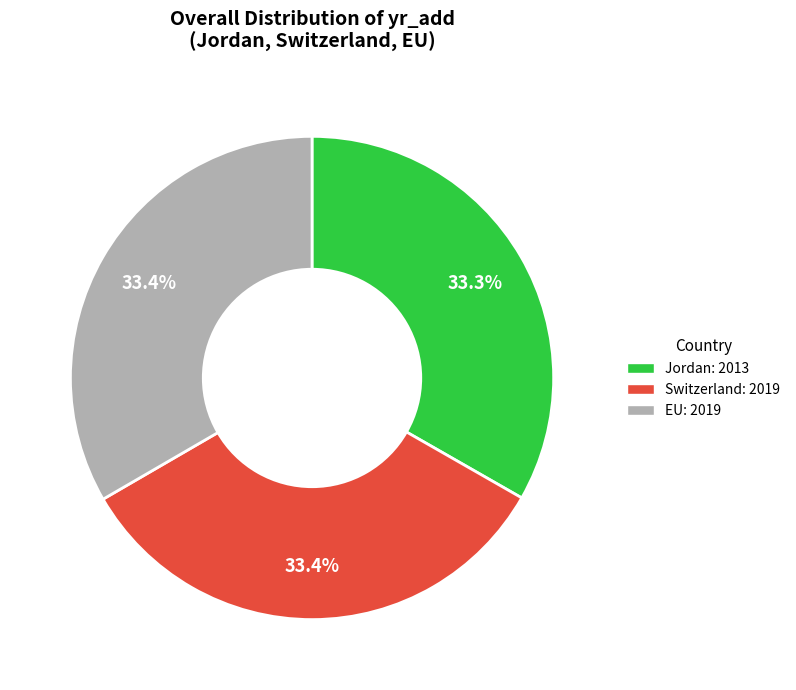

The Switzerland slice represents 22% of the pie. True or false?

False